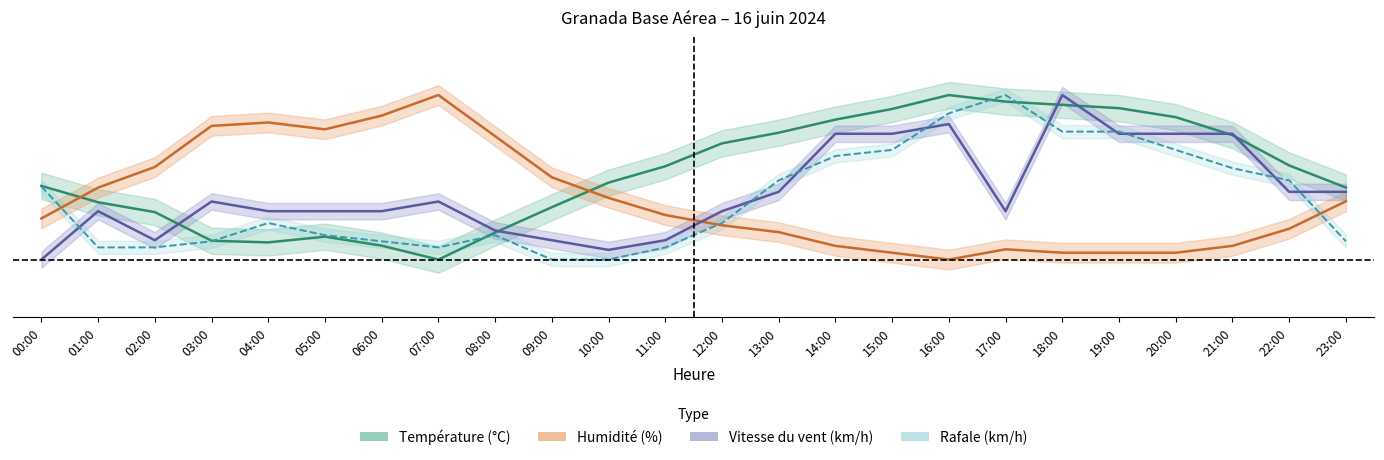

Reading left to right, transcribe all the data shown in this chart.

Température (°C): 0.4	0.3	0.3	0.1	0.1	0.1	0.1	0.0	0.2	0.3	0.5	0.6	0.7	0.8	0.9	0.9	1.0	1.0	0.9	0.9	0.9	0.8	0.6	0.4
Humidité (%): 0.2	0.4	0.6	0.8	0.8	0.8	0.9	1.0	0.8	0.5	0.4	0.3	0.2	0.2	0.1	0.0	0.0	0.1	0.0	0.0	0.0	0.1	0.2	0.4
Vitesse du vent (km/h): 0.0	0.3	0.1	0.4	0.3	0.3	0.3	0.4	0.2	0.1	0.1	0.1	0.3	0.4	0.8	0.8	0.8	0.3	1.0	0.8	0.8	0.8	0.4	0.4
Rafale (km/h): 0.4	0.1	0.1	0.1	0.2	0.1	0.1	0.1	0.1	0.0	0.0	0.1	0.2	0.5	0.6	0.7	0.9	1.0	0.8	0.8	0.7	0.6	0.5	0.1